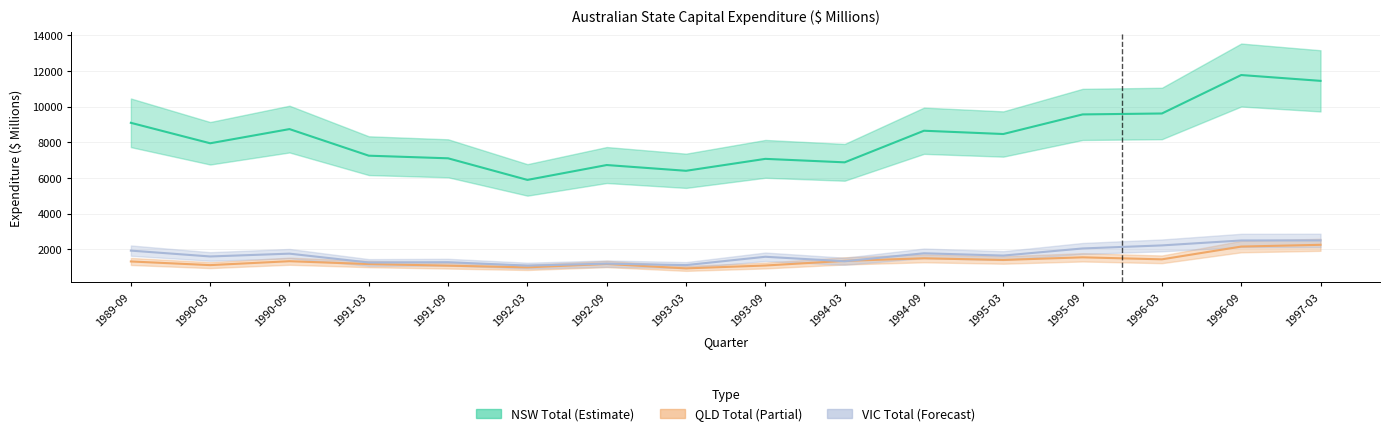

At which category does NSW Total (Original) reach its first local peak?

1990-09